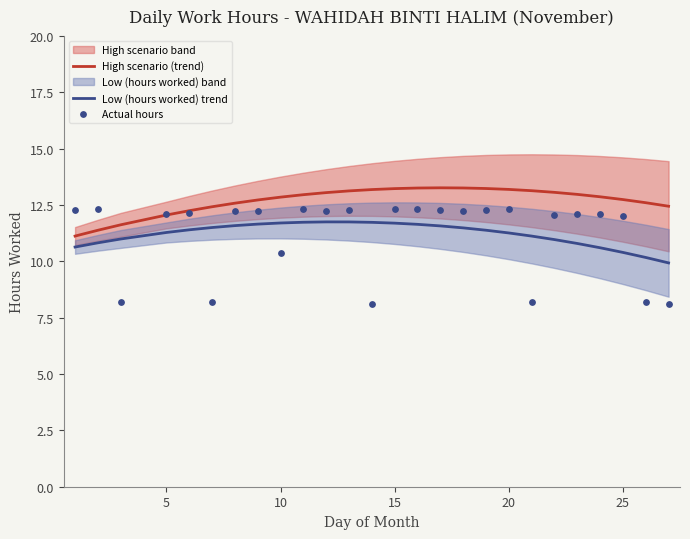

Which series contains the lowest Y value?

Actual hours